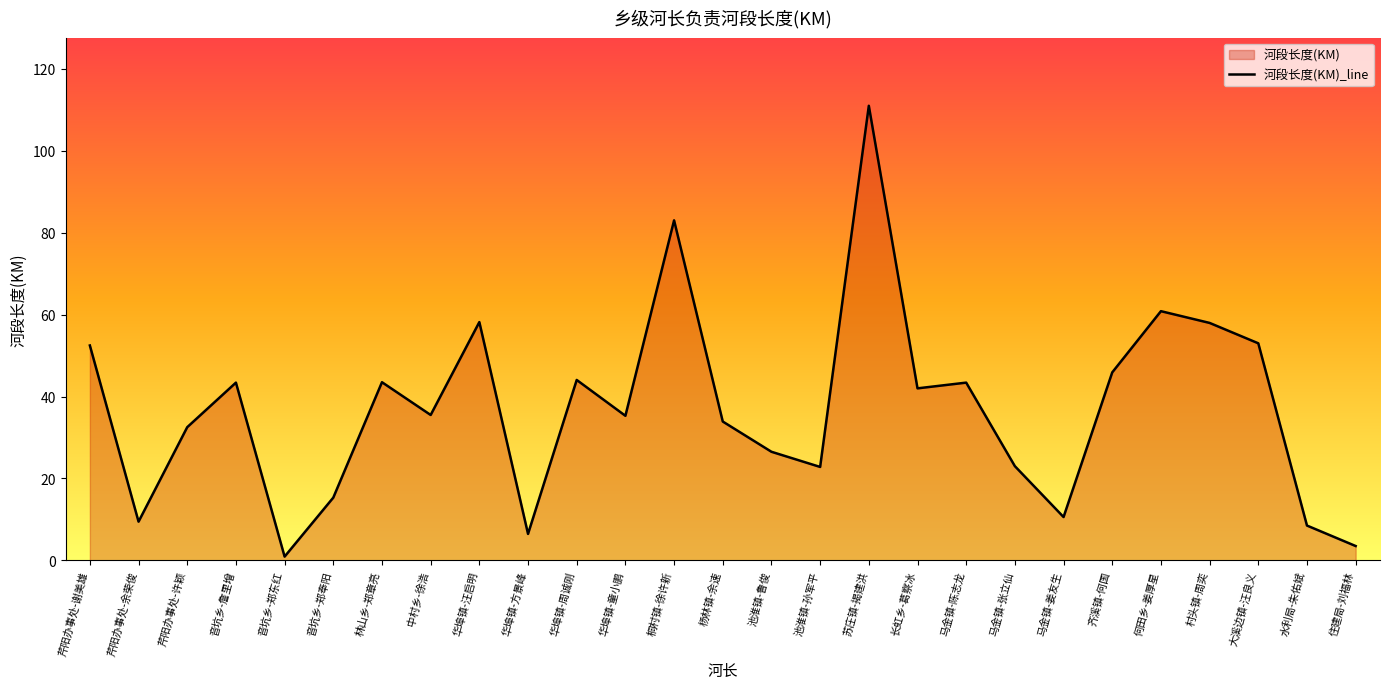

Reading left to right, what are all the values shown in this chart?

芹阳办事处-谢美雄=52.5	芹阳办事处-余荣俊=9.4	芹阳办事处-许颖=32.5	音坑乡-詹里增=43.4	音坑乡-郑东红=0.9	音坑乡-郑奉阳=15.3	林山乡-郑章亮=43.5	中村乡-徐浩=35.5	华埠镇-汪启明=58.2	华埠镇-方景峰=6.5	华埠镇-周诚刚=44.0	华埠镇-童小鹏=35.3	桐村镇-徐许新=83.0	杨林镇-余速=33.9	池淮镇-鲁俊=26.5	池淮镇-孙军平=22.8	苏庄镇-揭建洪=111.0	长虹乡-葛察冰=42.0	马金镇-陈志龙=43.4	马金镇-张立仙=23.0	马金镇-姜友生=10.6	齐溪镇-何国=45.9	何田乡-姜厚星=60.8	村头镇-周奕=58.0	大溪边镇-汪良义=53.0	水利局-朱佑斌=8.5	住建局-刘福林=3.5